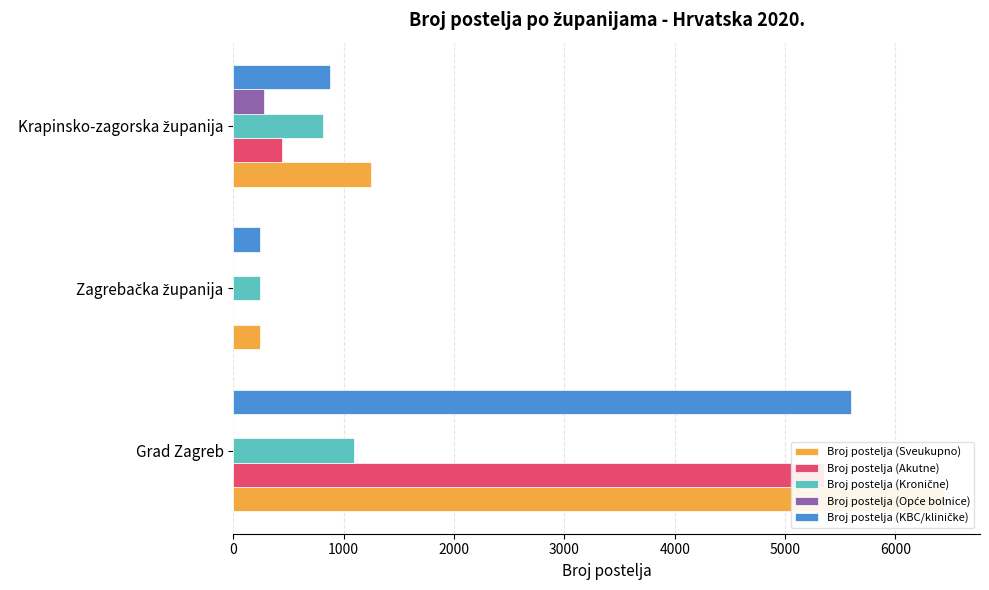

Are the bars grouped side by side (vs. stacked)?

Yes